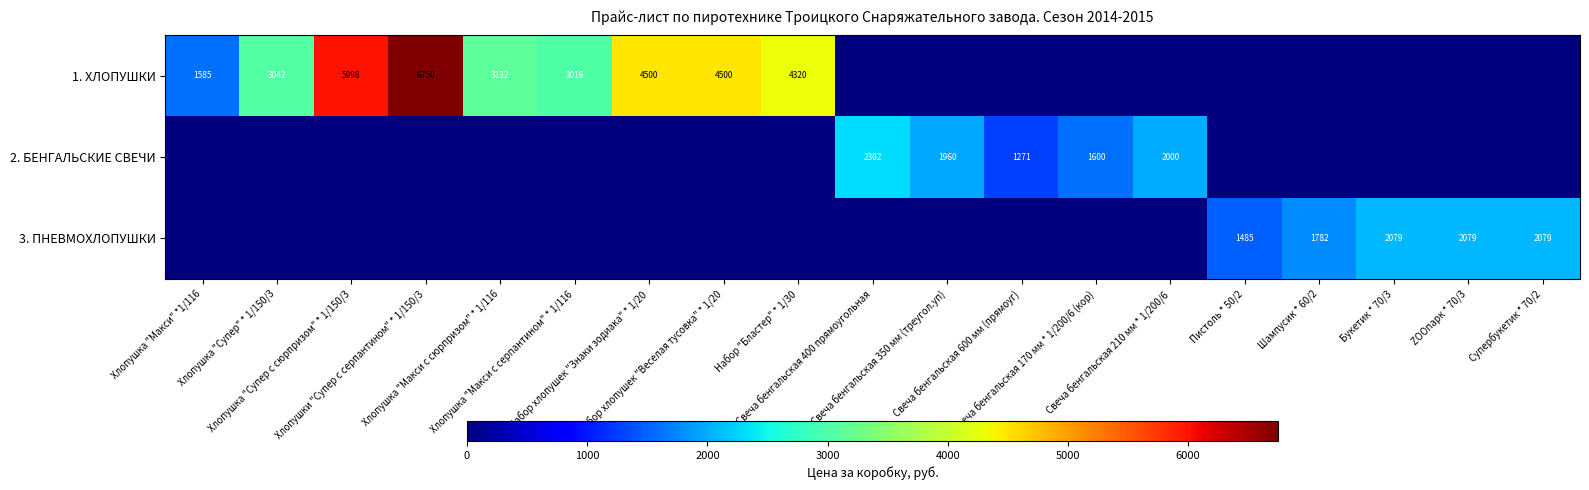

What is the difference between the highest and lowest values at ZOOпарк * 70/3?

2079.0